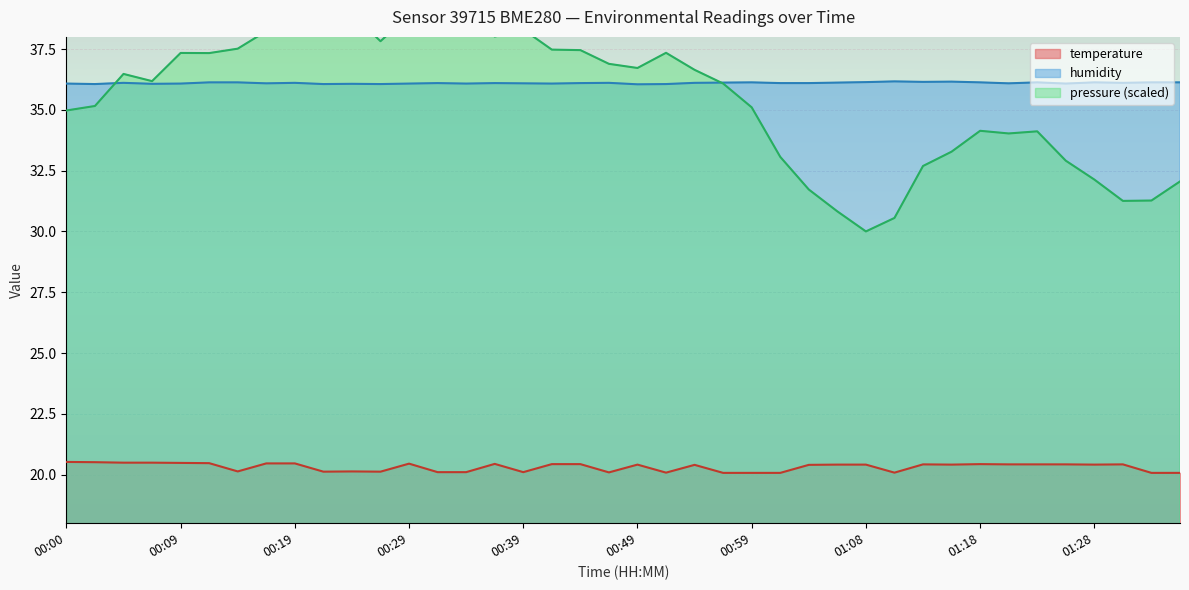

In temperature, how many points are lower than both neighbors (excluding endpoints)?

9